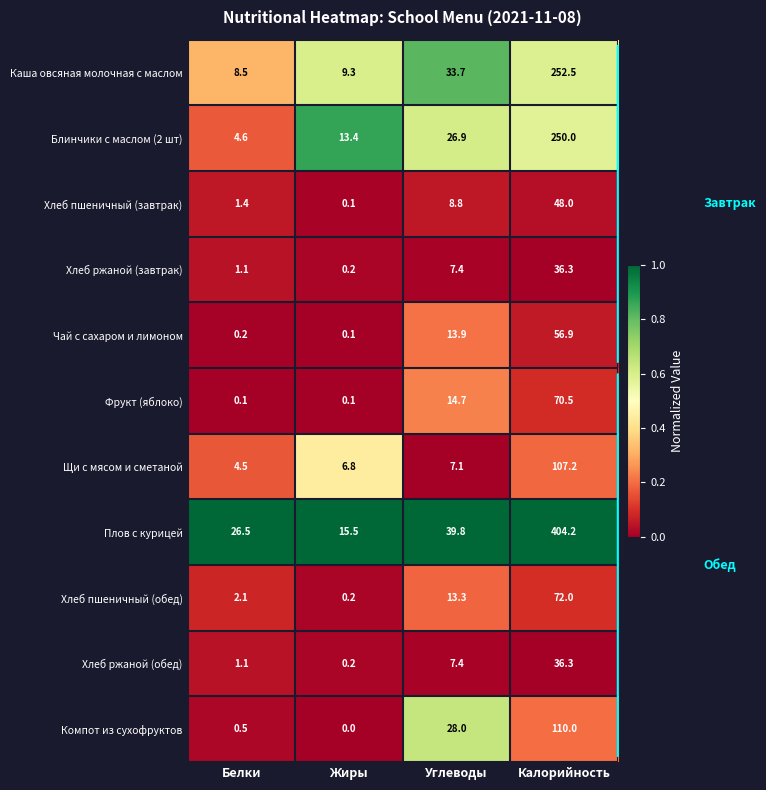

What value does the Хлеб ржаной (завтрак) series have at Углеводы?

7.4